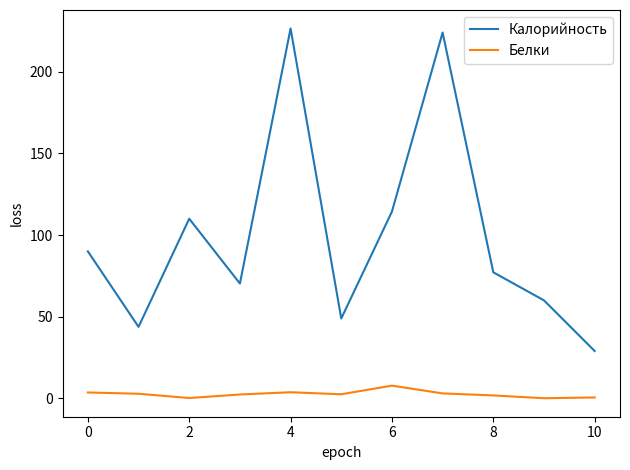

Which series has the largest total across all categories?

Калорийность